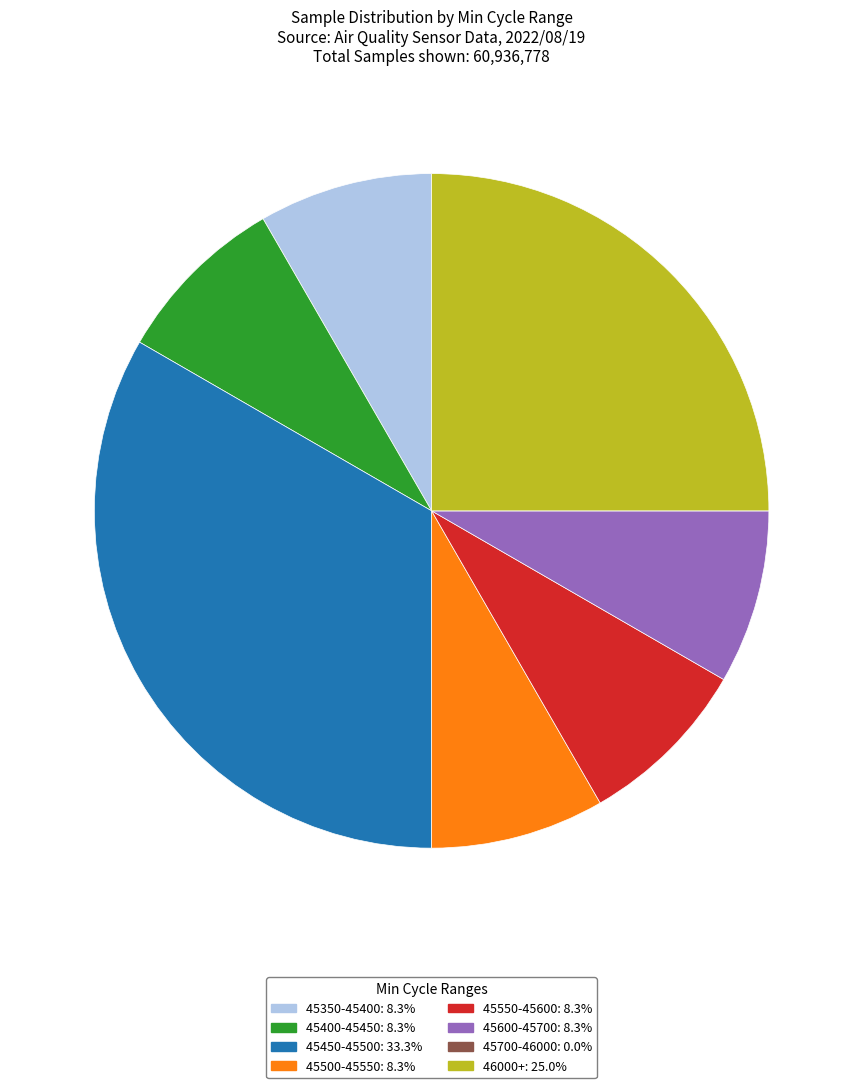

Approximately how many times larger is the value at 45450-45500: 33.3% compared to 46000+: 25.0%?

1.3